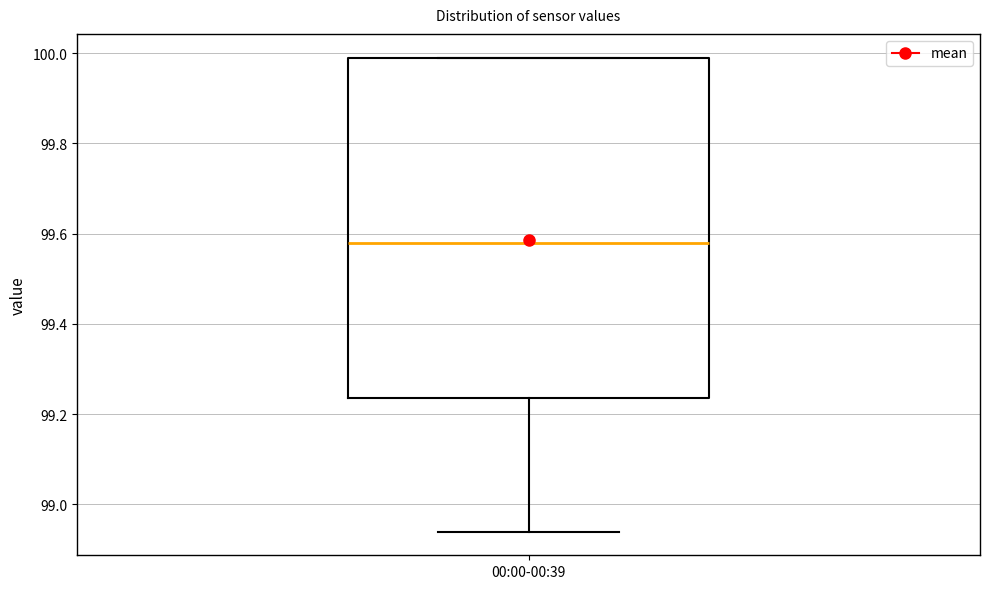

Read this box plot against the y-axis: the position of the median line, the range covered by the box, and the ends of both whiskers. The values are not printed on the chart, so give them approximately, as read against the axis.

median 99.58, box 99.24 to 100.00, whiskers 98.94 to 100.00